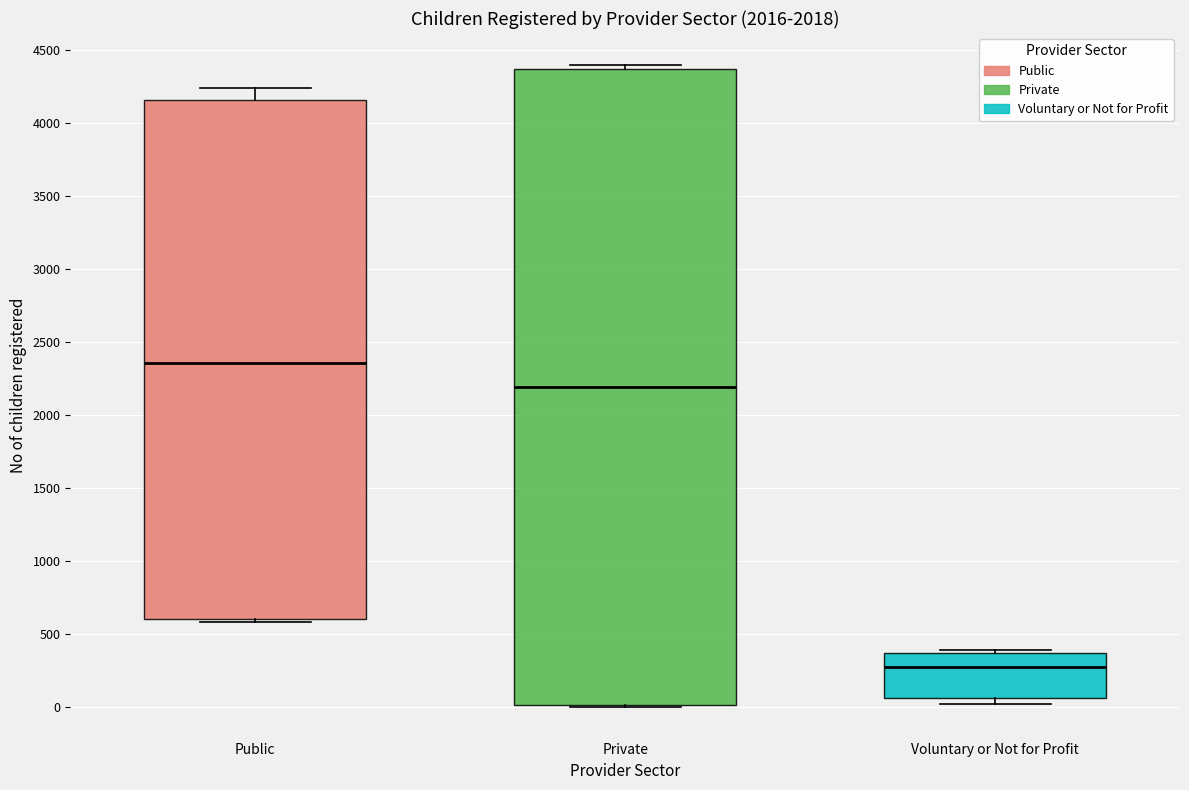

Comparing the boxes themselves (not the whiskers), which one is the tallest?

Private